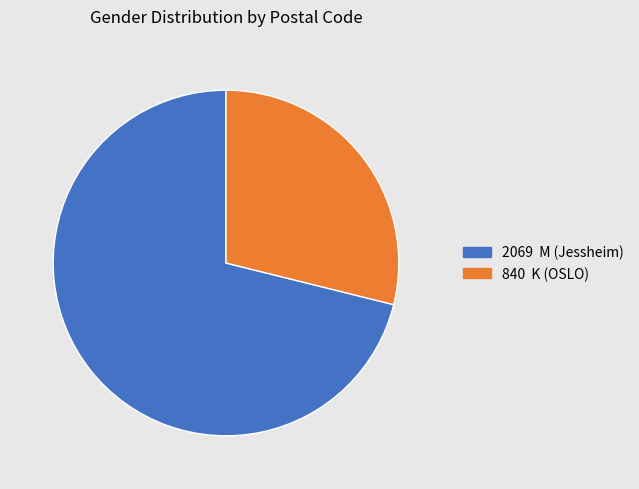

Is there any slice that represents more than half of the pie?

Yes